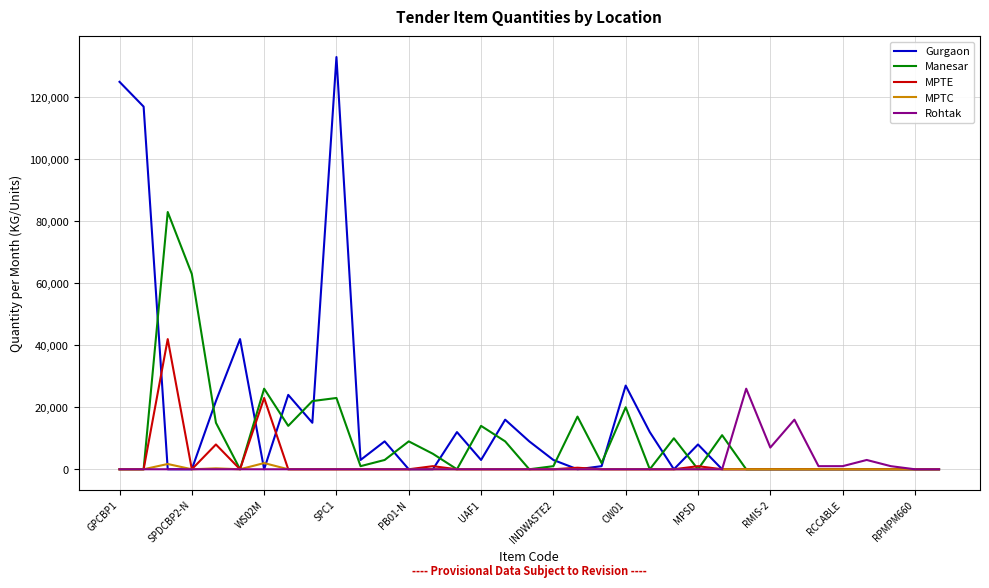

List the series in order of their peak value, lowest first.

MPTC, Rohtak, MPTE, Manesar, Gurgaon